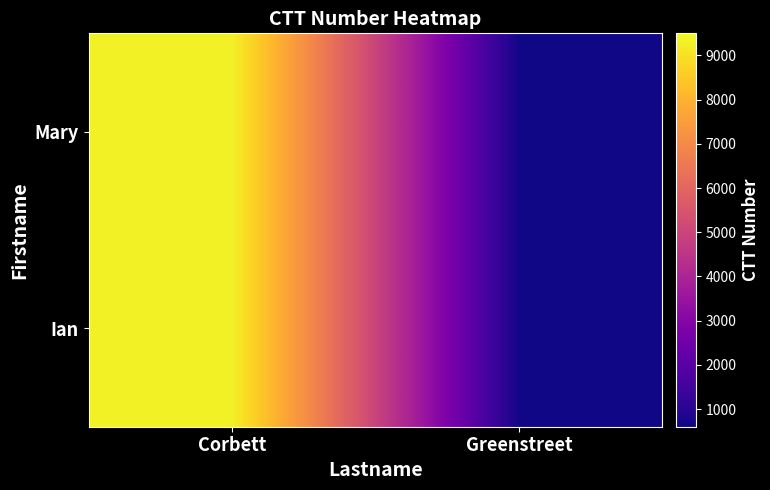

What is the maximum value shown in the chart?

9348